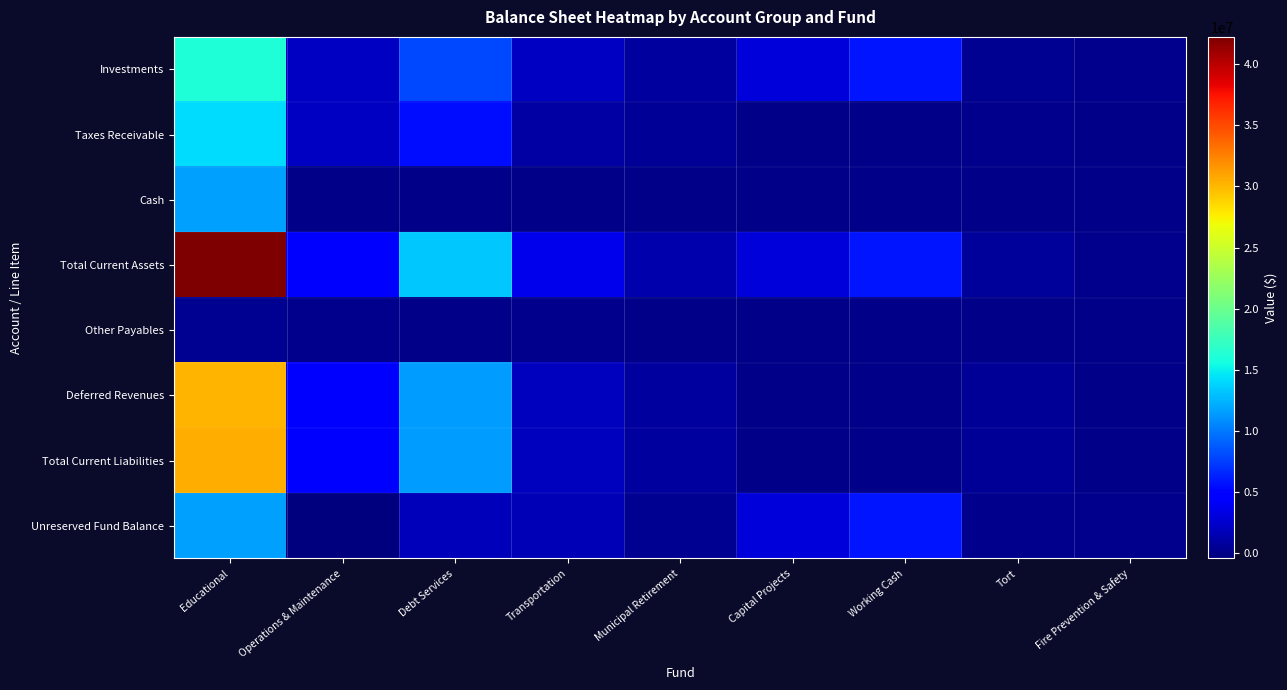

What is the minimum value shown in the chart?

-442177